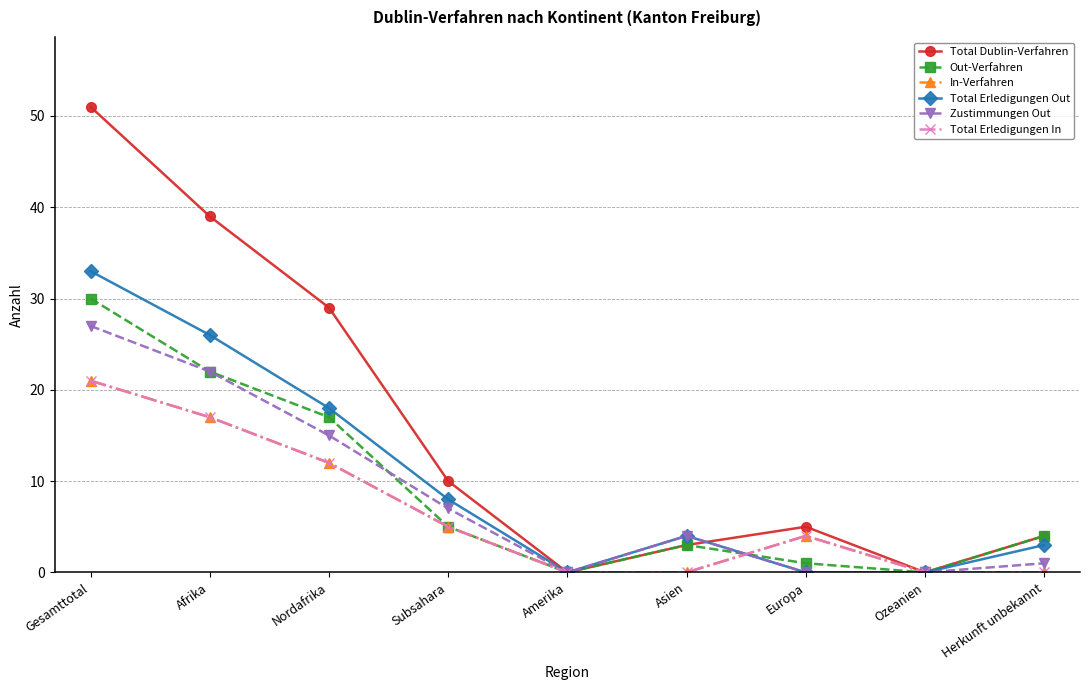

At how many categories does at least one series exceed 19?

3